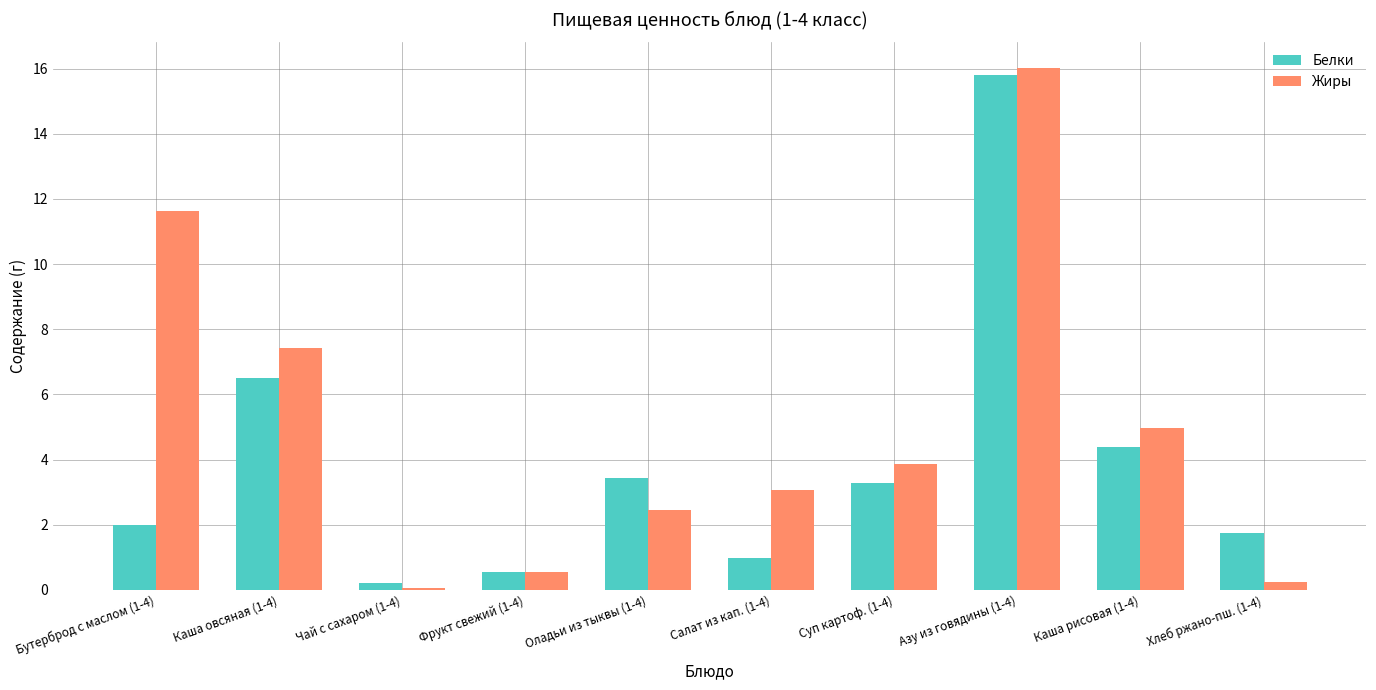

What is the total value across all series at Азу из говядины (1-4)?

31.9